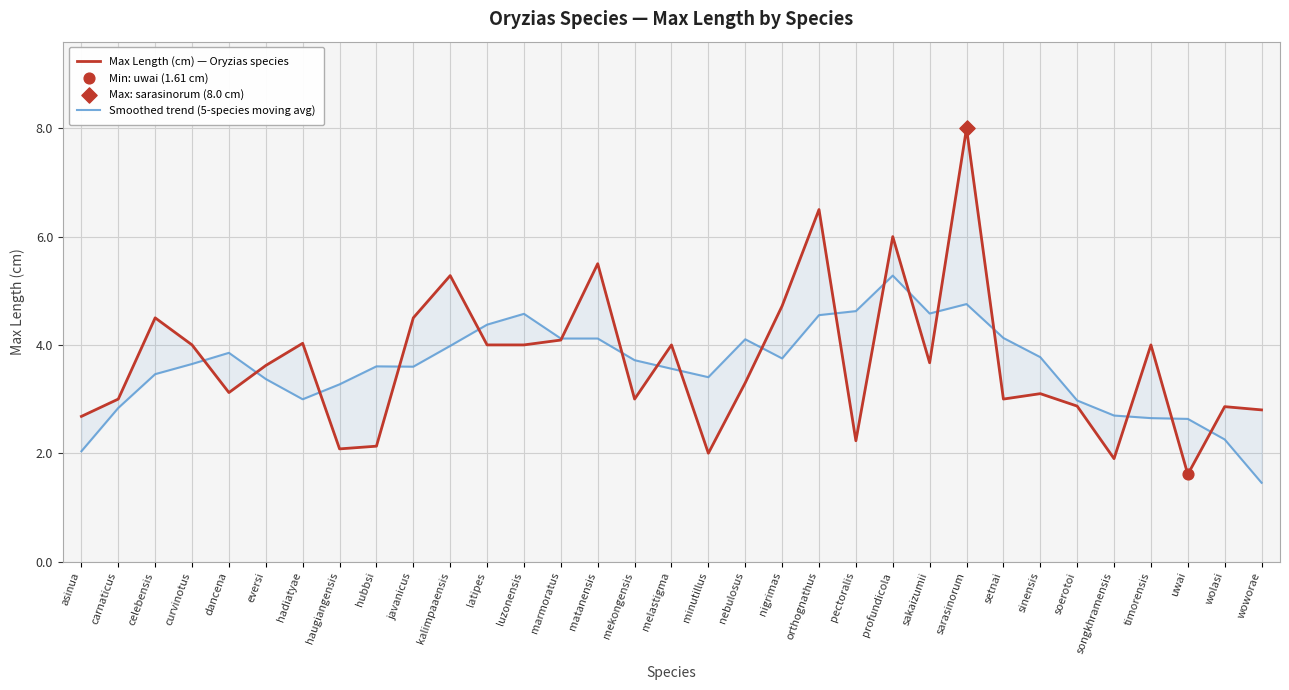

What are all the series names shown in the legend?

Max Length (cm) — Oryzias species, Smoothed trend (5-species moving avg)